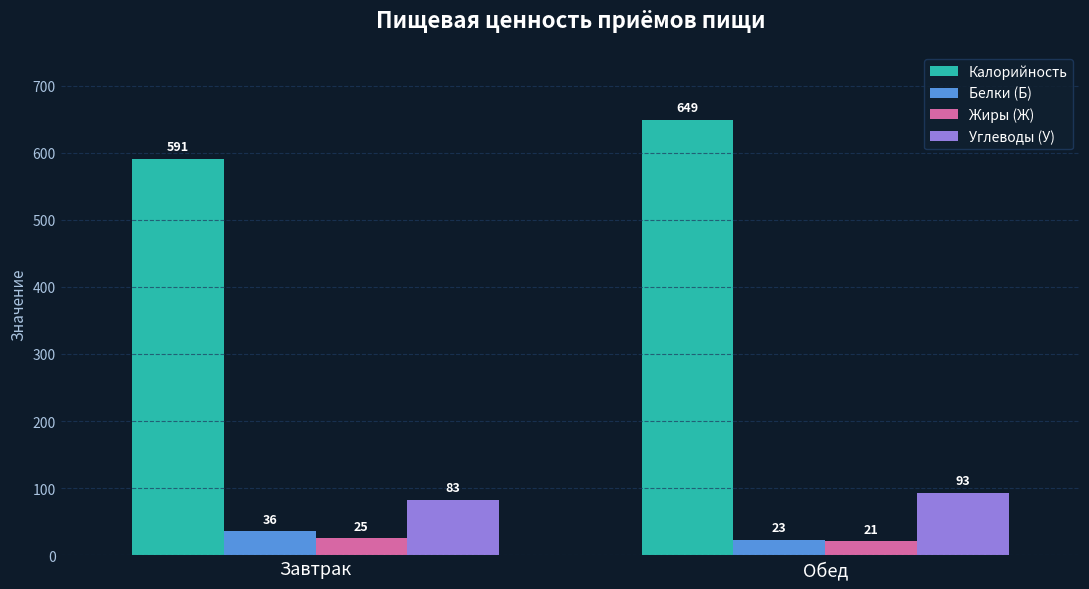

What is the label of the 1st bar from the right?

Обед